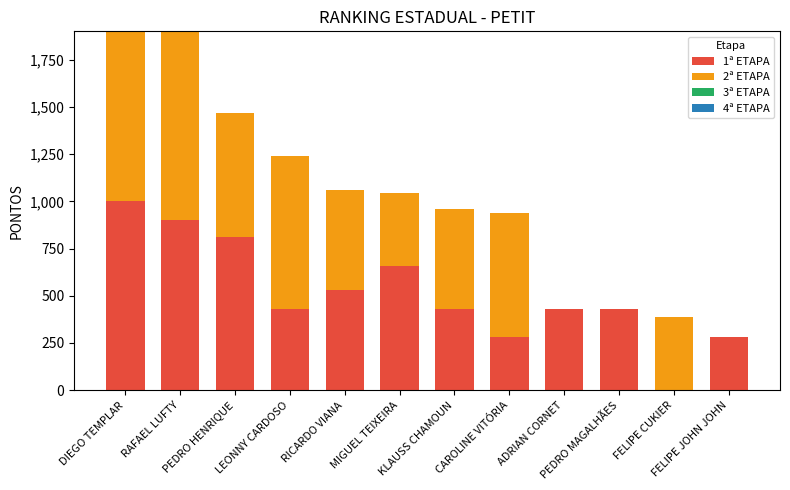

Count the number of categories in the chart.

12